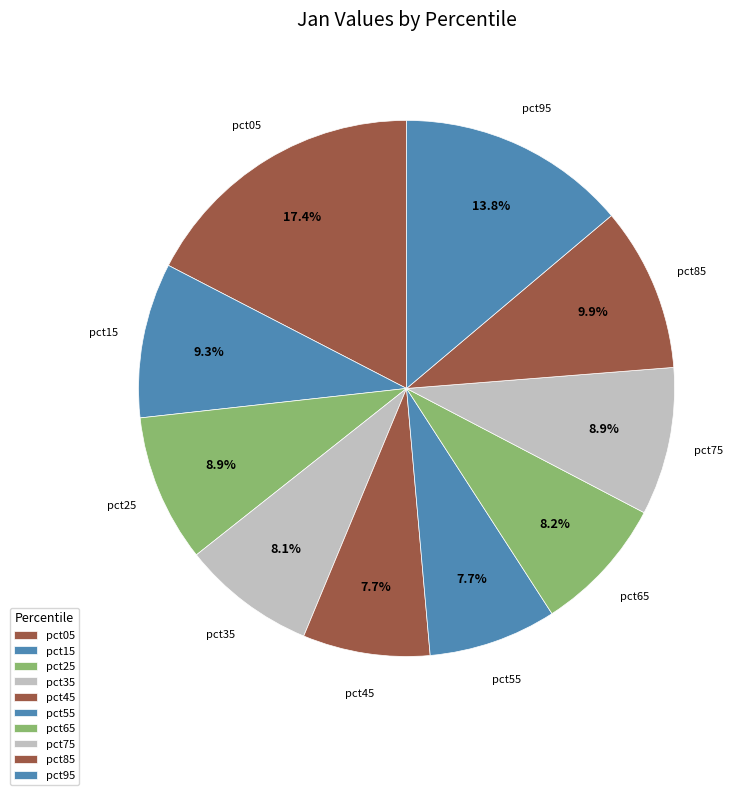

What portion of the pie excludes pct75?

91.1%